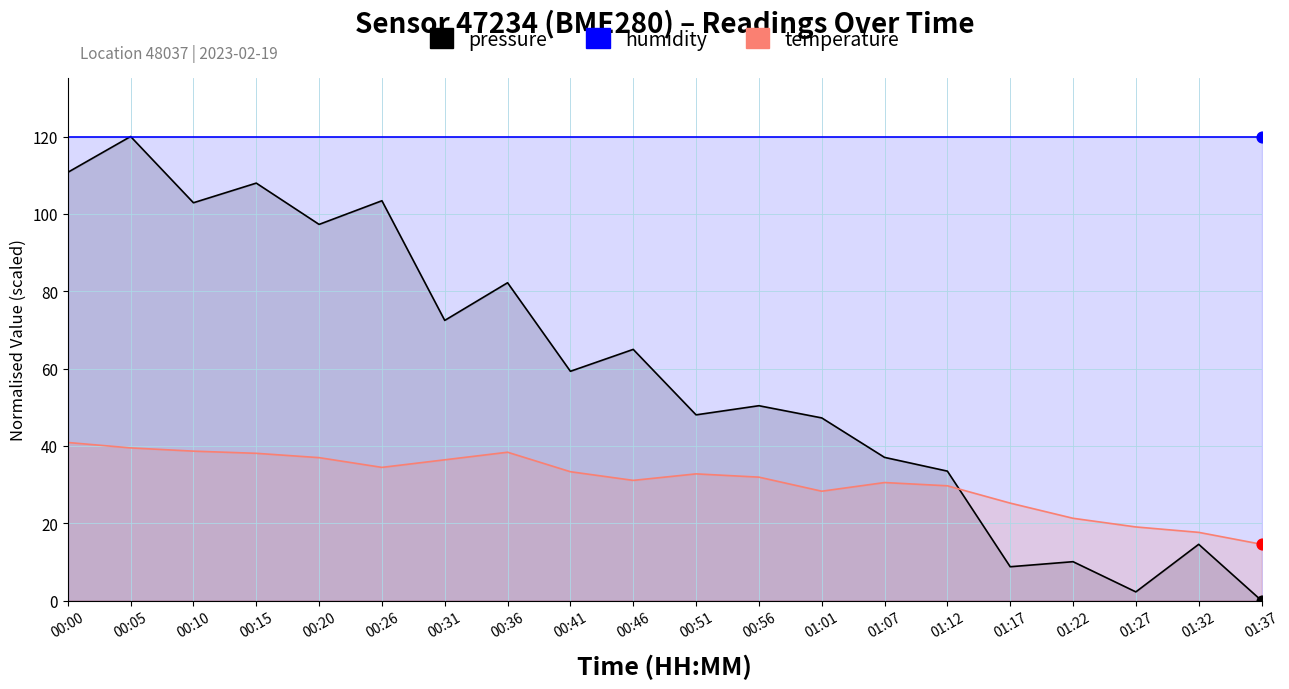

Which series has the largest total across all categories?

humidity